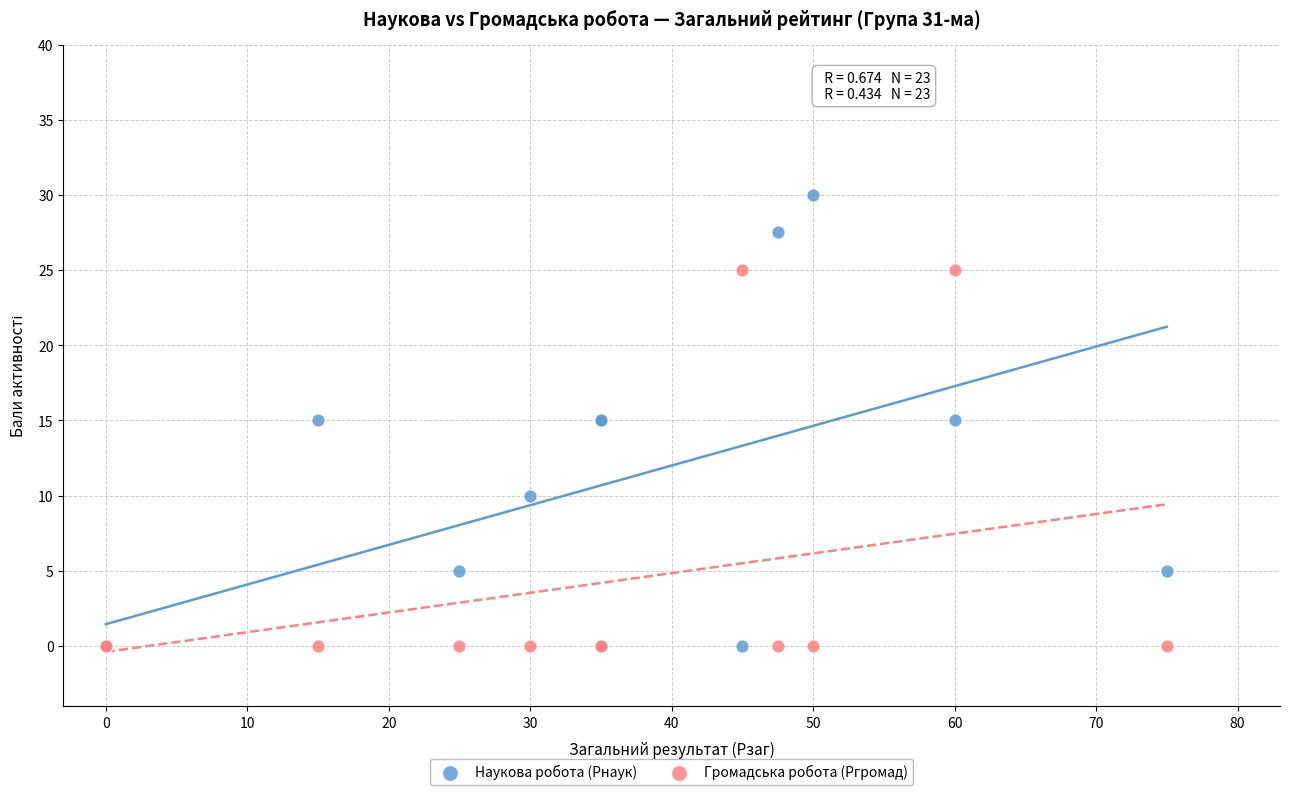

What are all the series names shown in the legend?

Наукова робота (Рнаук), Громадська робота (Ргромад)